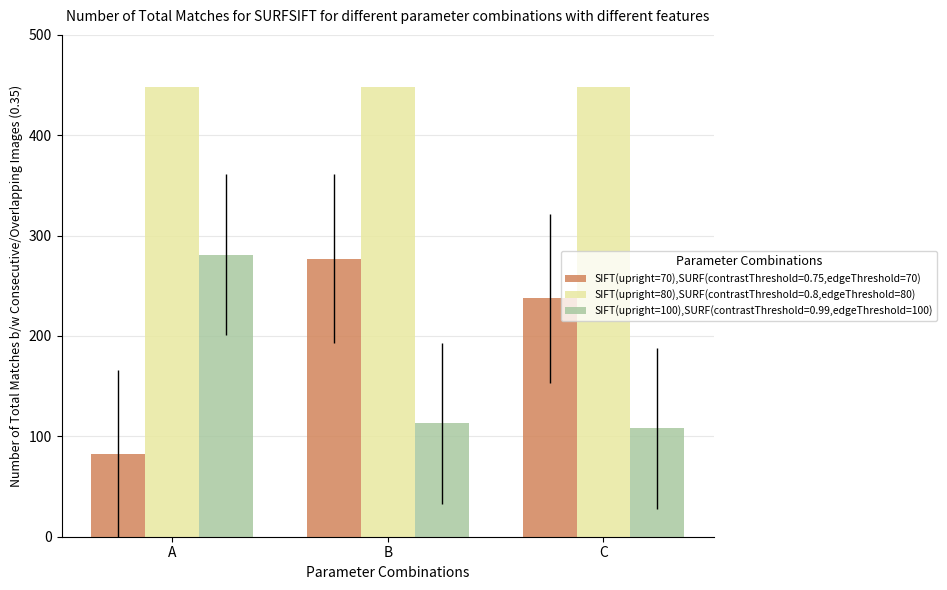

How many series are shown in this chart?

3